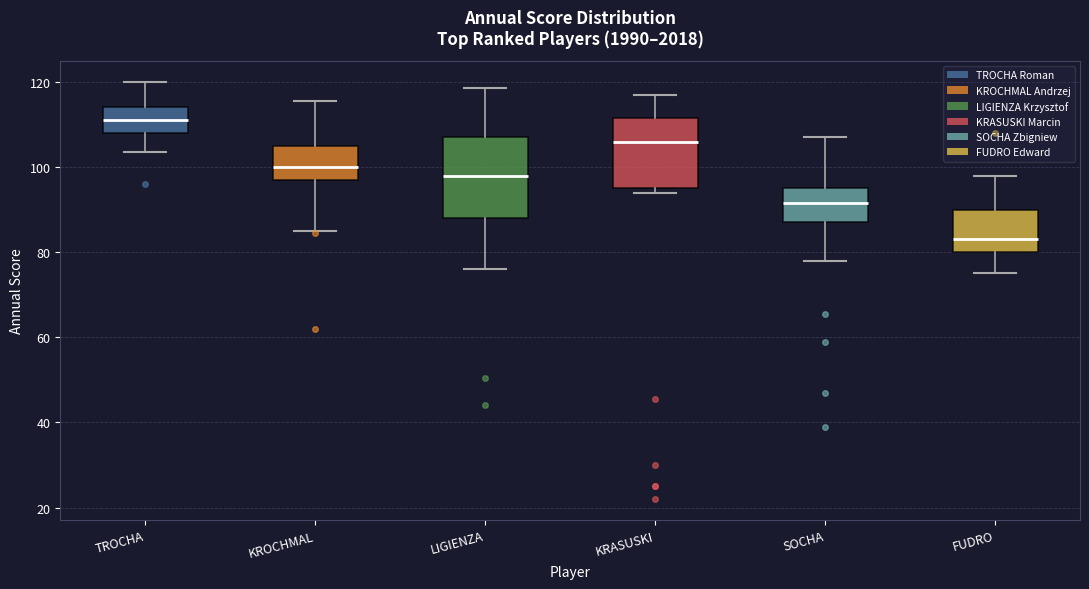

Which box is the tallest, from its lower edge to its upper edge?

LIGIENZA